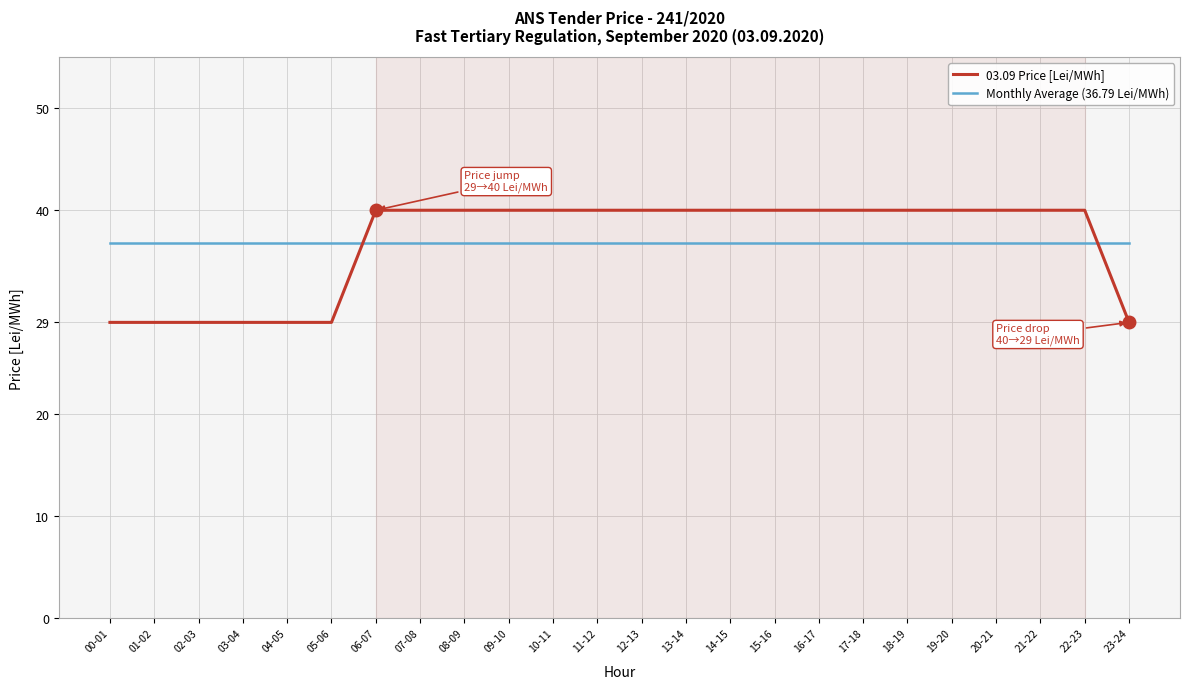

Does the chart display data point markers on the line(s)?

No